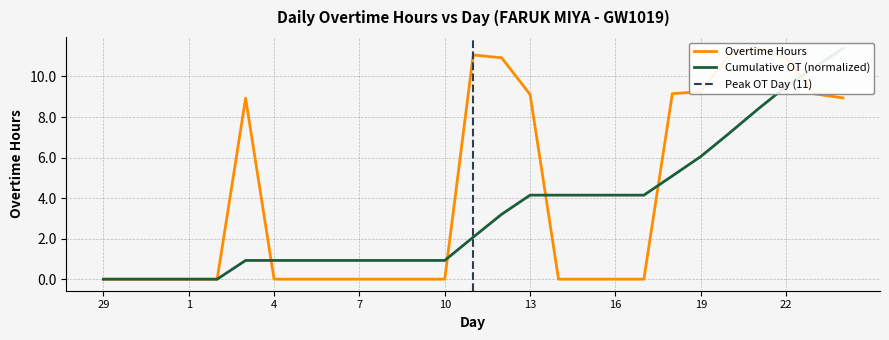

True or false: the data has more than 0 interior local peaks.

True